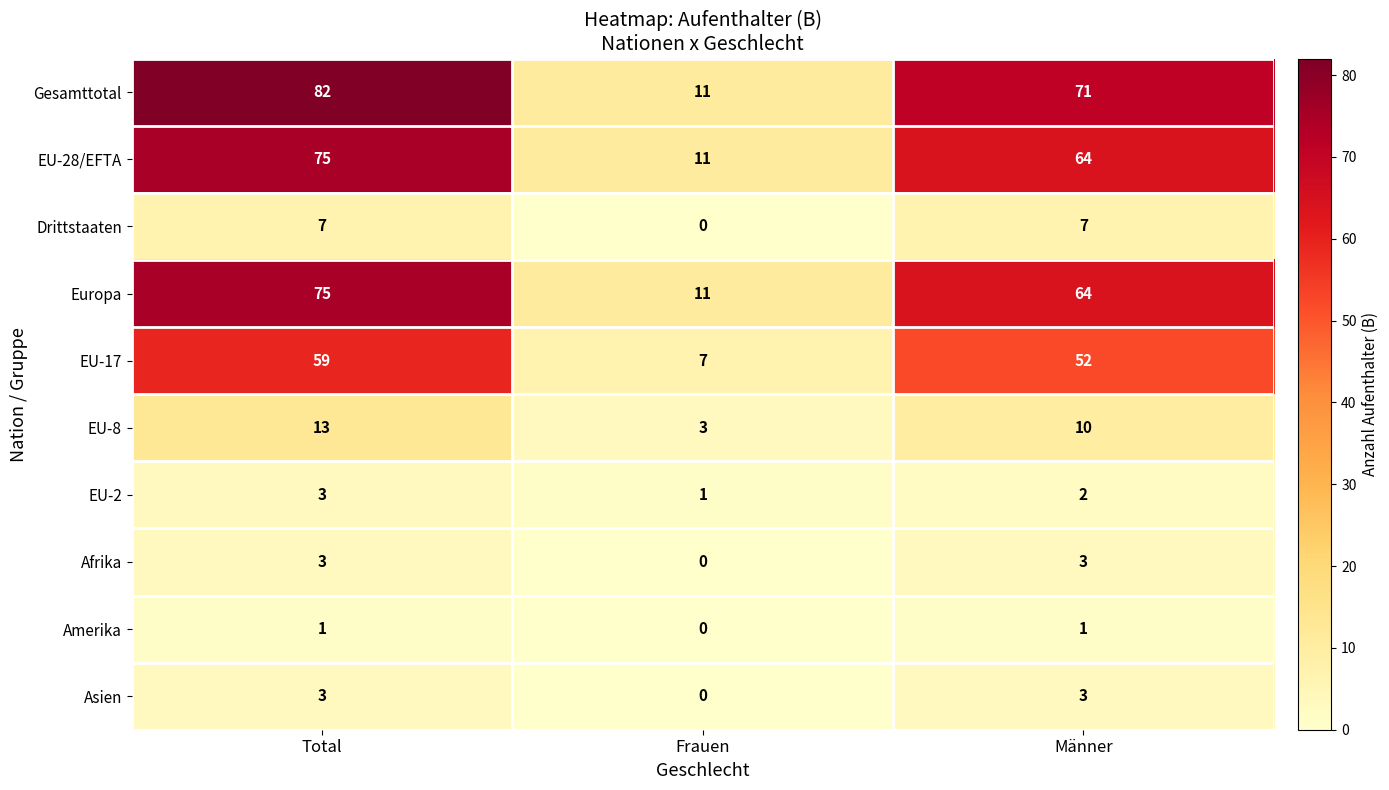

What is the sum of the Europa values at Frauen and Total?

86